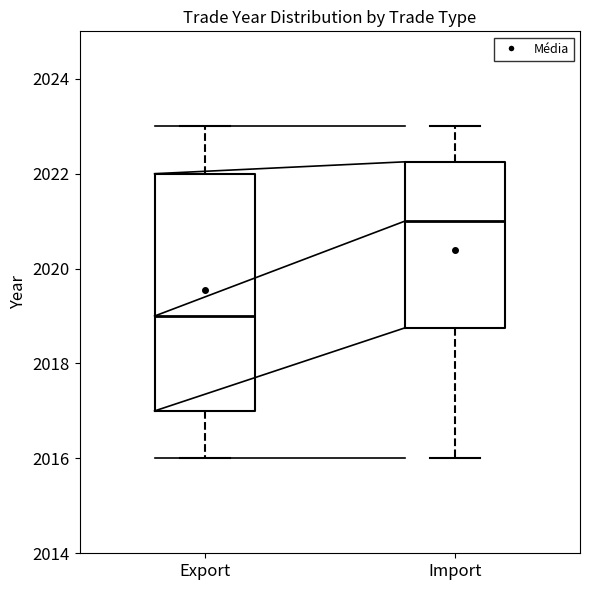

Reading left to right, transcribe this box plot: for each box, give where its median line is, the range the box spans, and where its two whiskers end, as read against the y-axis. The values are not printed on the chart, so give them approximately, as read against the axis.

Export: median 2019.0, box 2017.0 to 2022.0, whiskers 2016.0 to 2023.0
Import: median 2021.0, box 2018.8 to 2022.2, whiskers 2016.0 to 2023.0